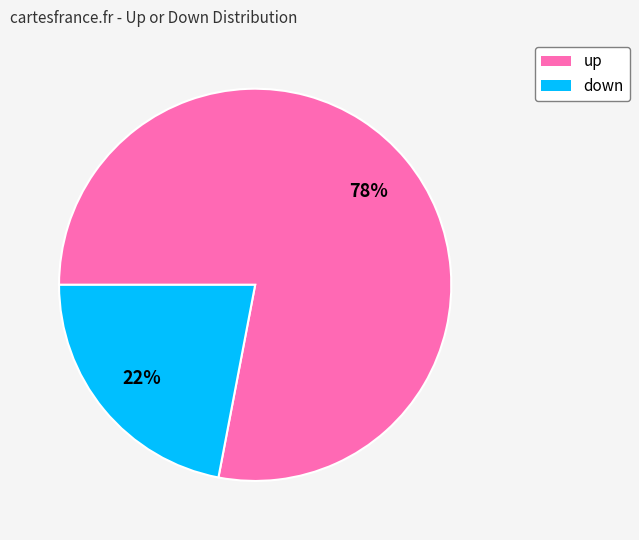

Is there a majority slice in this chart?

Yes